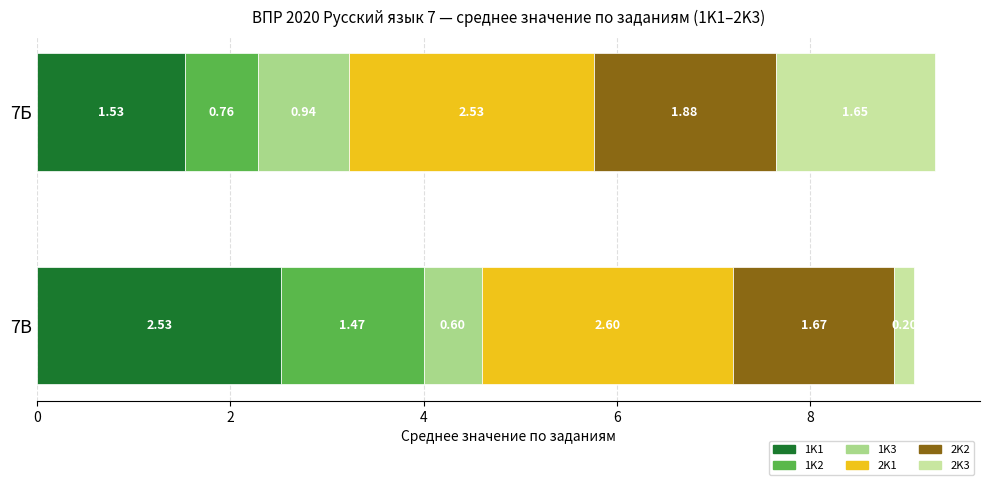

Rank the categories by 1K1 value from highest to lowest.

7В, 7Б